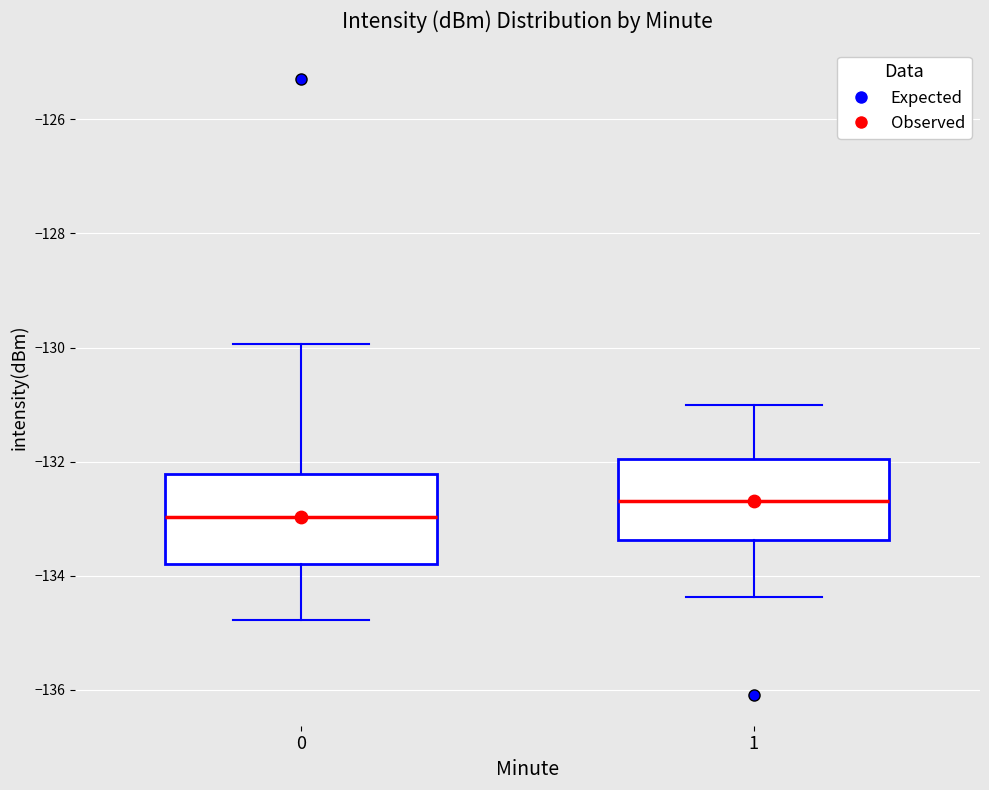

Reading left to right, transcribe this box plot: for each box, give where its median line is, the range the box spans, and where its two whiskers end, as read against the y-axis. The values are not printed on the chart, so give them approximately, as read against the axis.

0: median -133.0, box -133.8 to -132.2, whiskers -134.8 to -130.0
1: median -132.6, box -133.4 to -132.0, whiskers -134.4 to -131.0